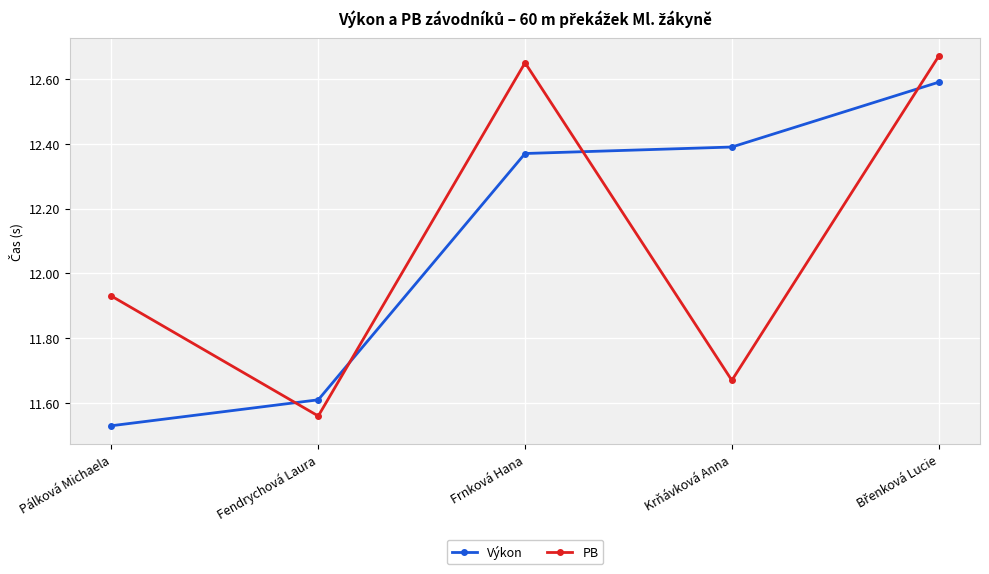

Does the chart display data point markers on the line(s)?

Yes